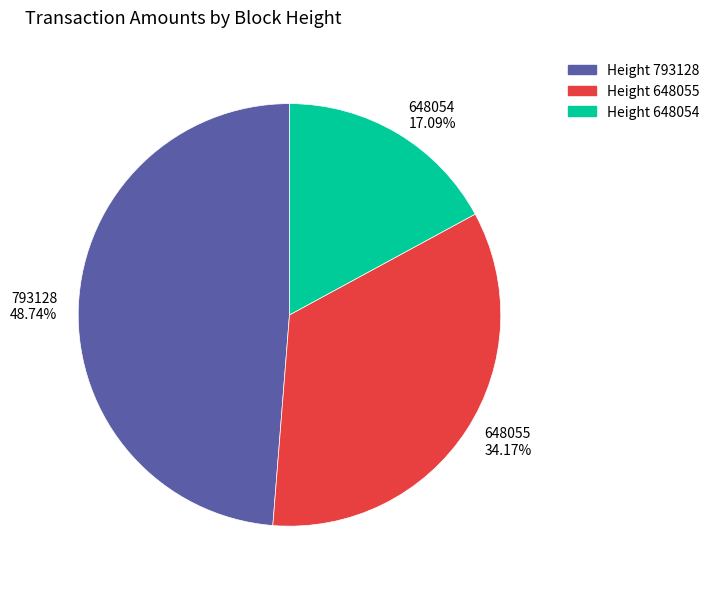

What is the smallest slice in the pie chart?

Height 648054